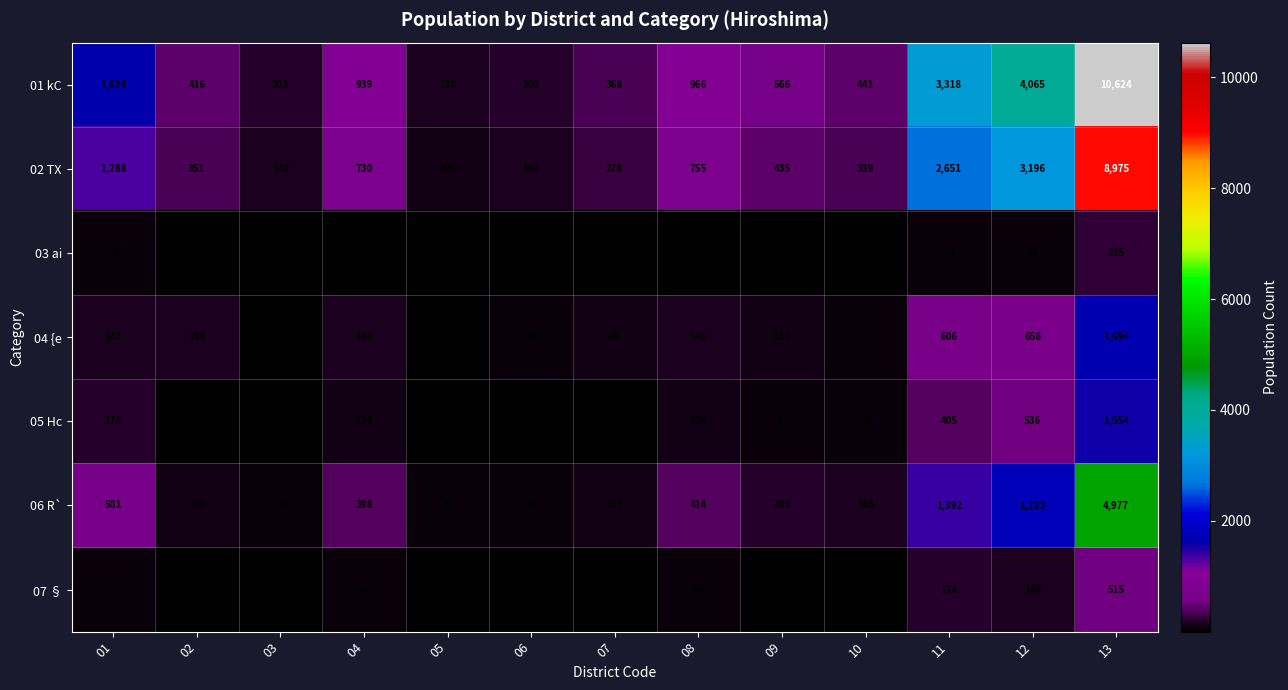

Where is 05 Hc nearest to the value 786?

12